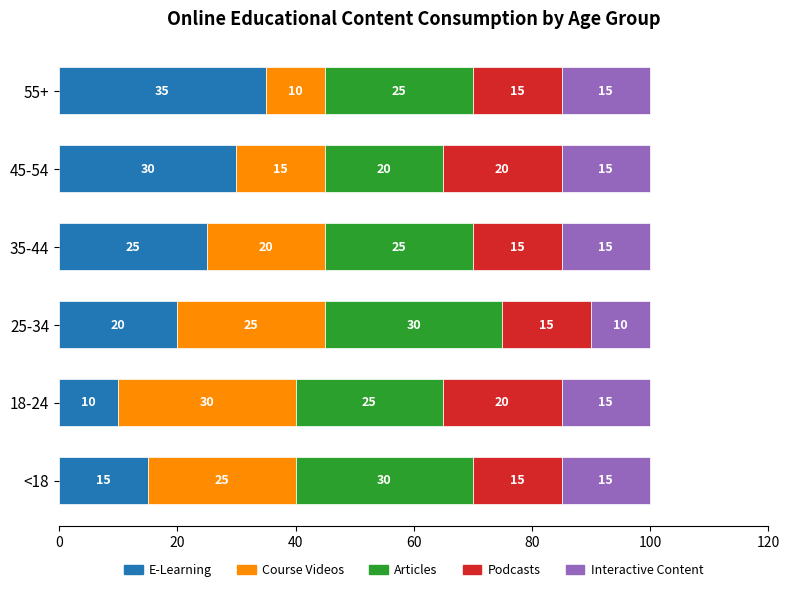

Which category has the highest value in the E-Learning series?

55+